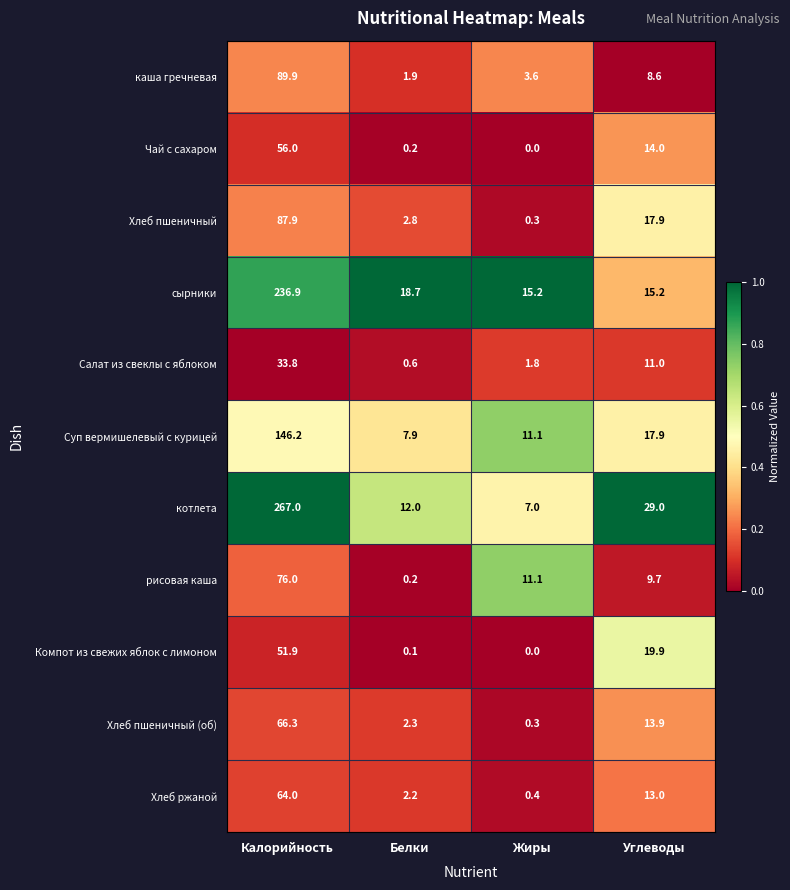

What is the maximum value shown in the chart?

267.0